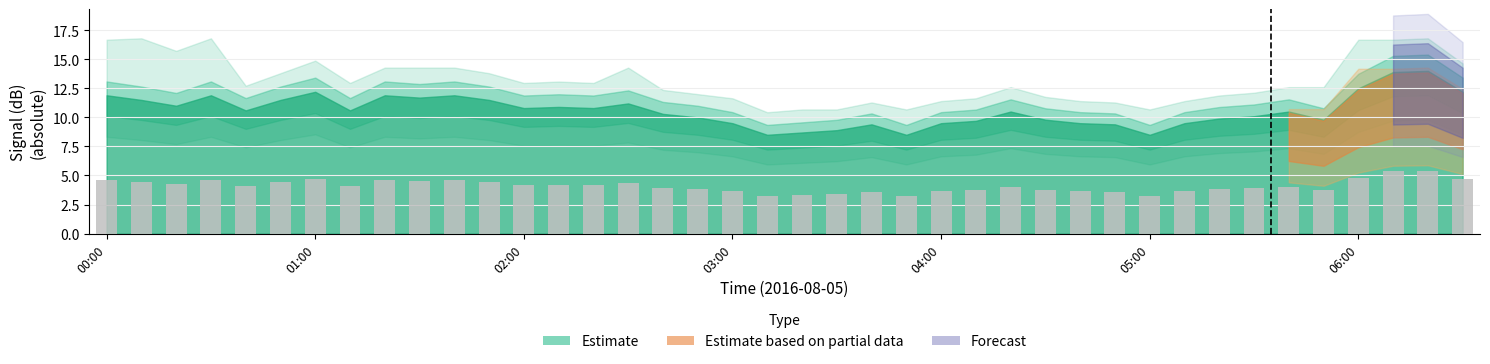

What is the smallest value displayed?

3.3